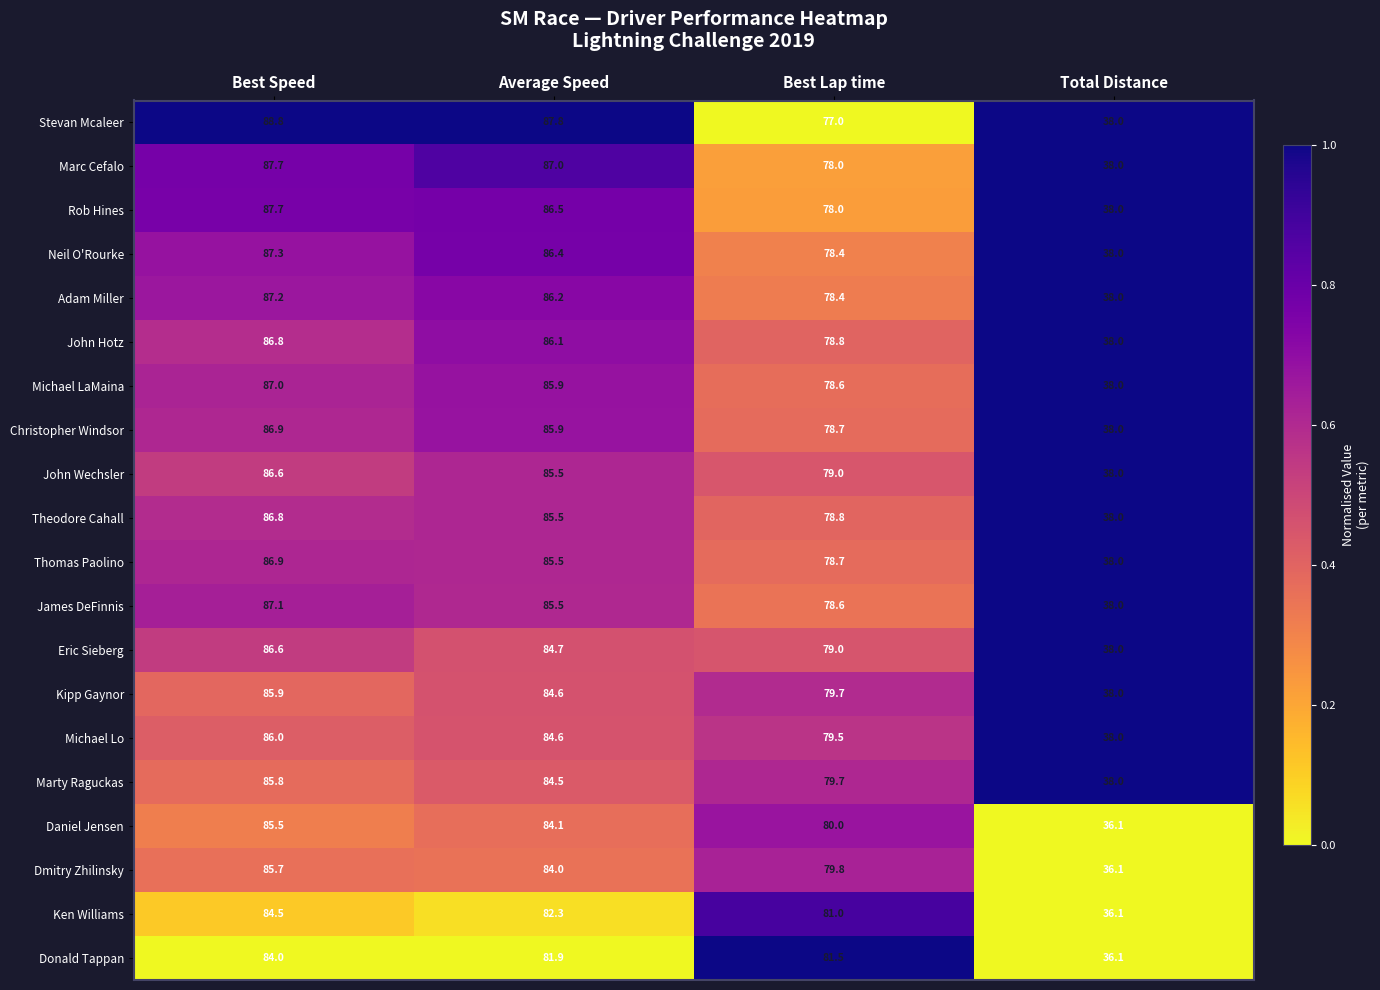

Which series has the largest total across all categories?

Stevan Mcaleer